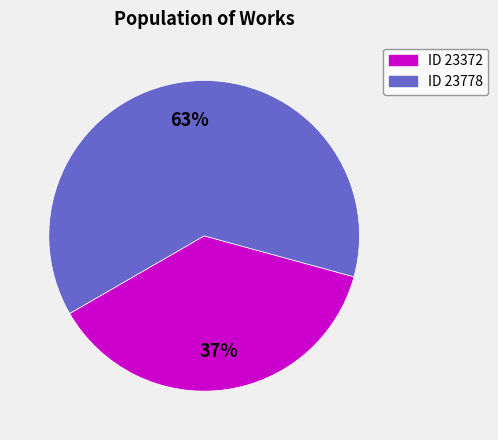

To the nearest percent, what percentage of the pie is ID 23778?

63%